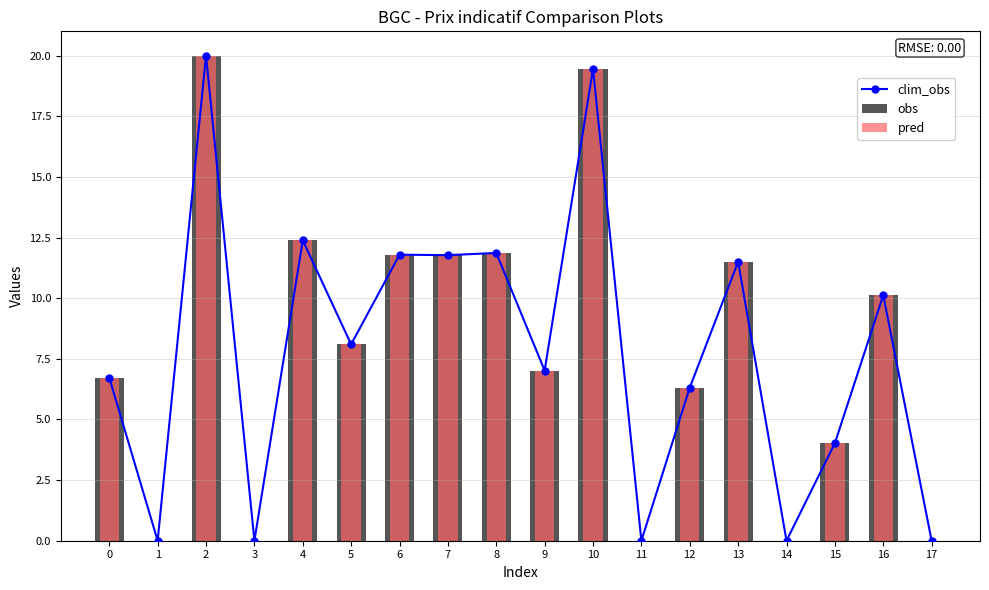

Rank the series at 1 from lowest to highest value.

clim_obs, obs, pred